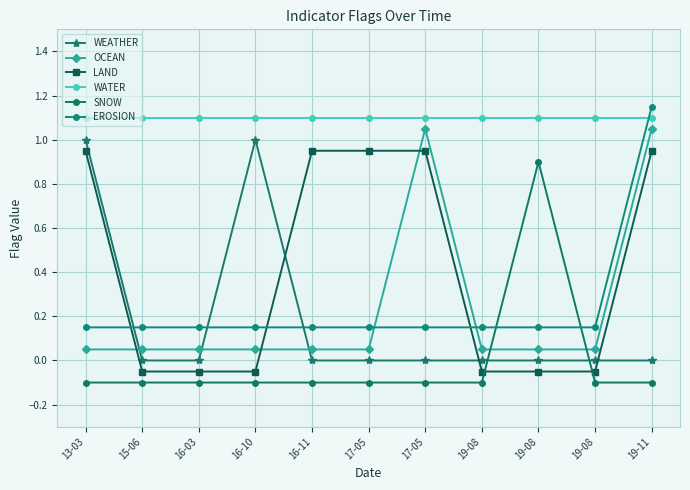

What is the maximum value for LAND?

0.9